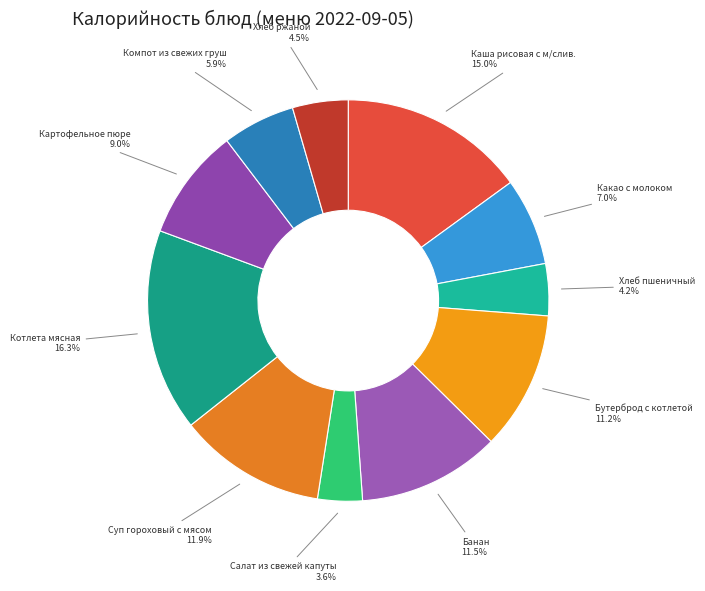

Between Какао с молоком and Компот из свежих груш, which is larger?

Какао с молоком